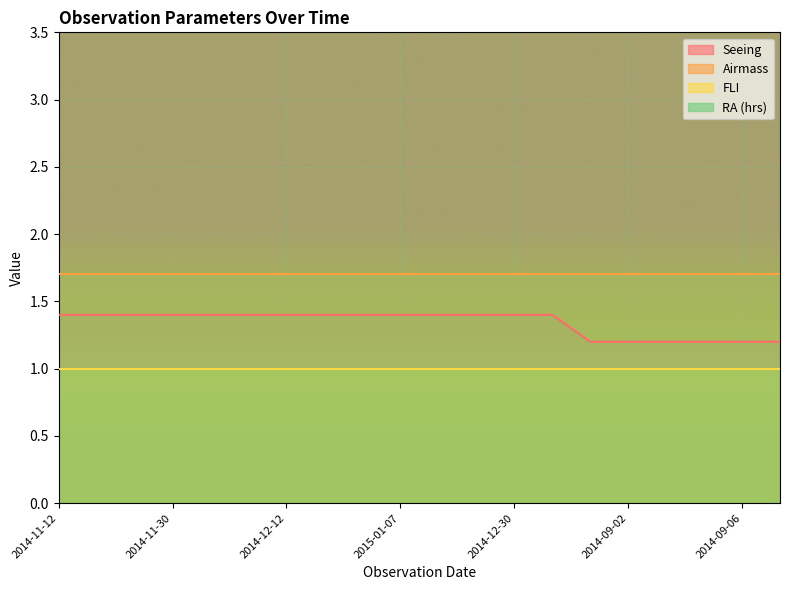

What is the label of the 12th point from the right?

2015-01-07